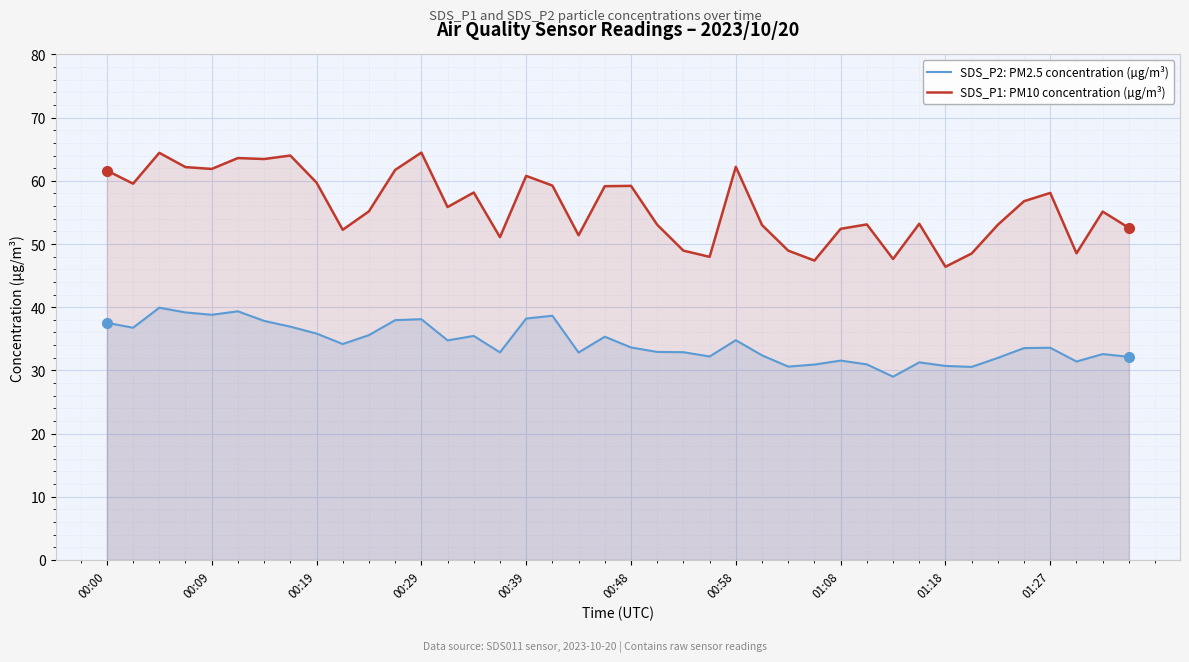

True or false: SDS_P2: PM2.5 concentration (µg/m³) and SDS_P1: PM10 concentration (µg/m³) intersect in this chart.

False